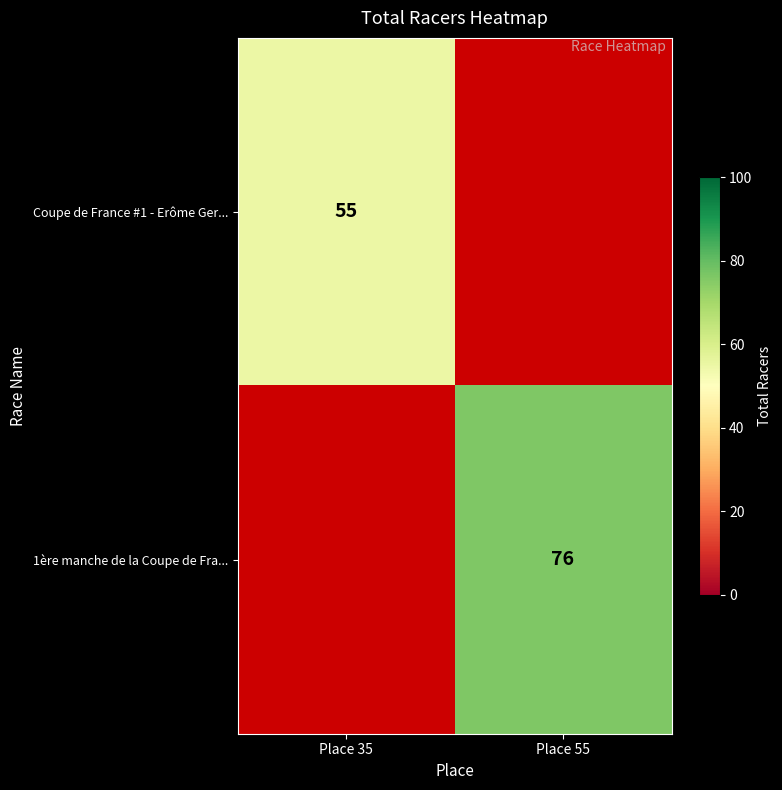

At how many categories does at least one series exceed 71?

1